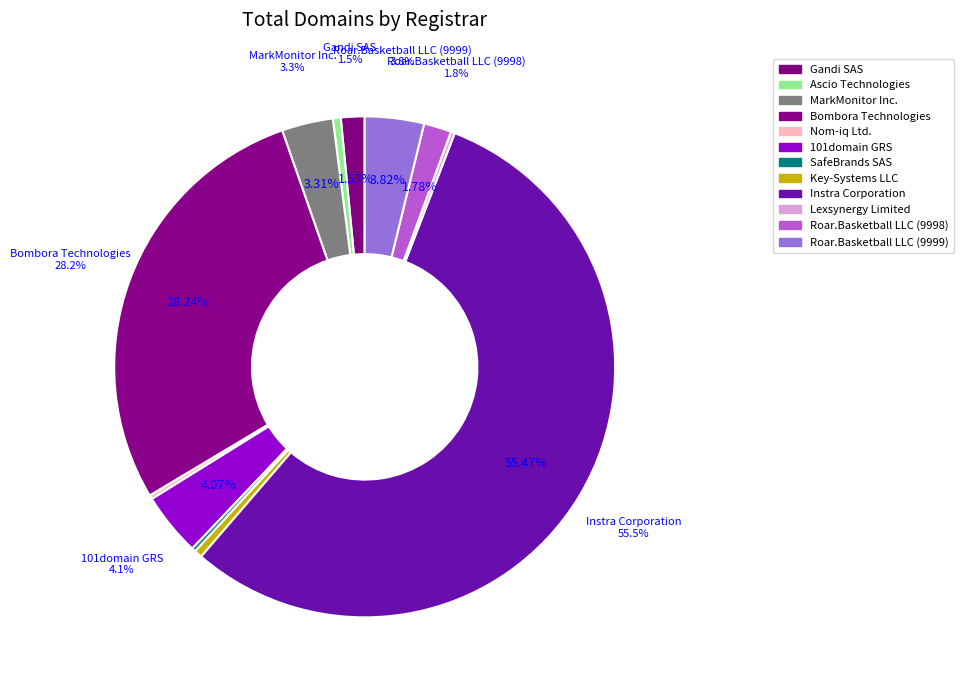

Which slice is the largest?

Instra Corporation